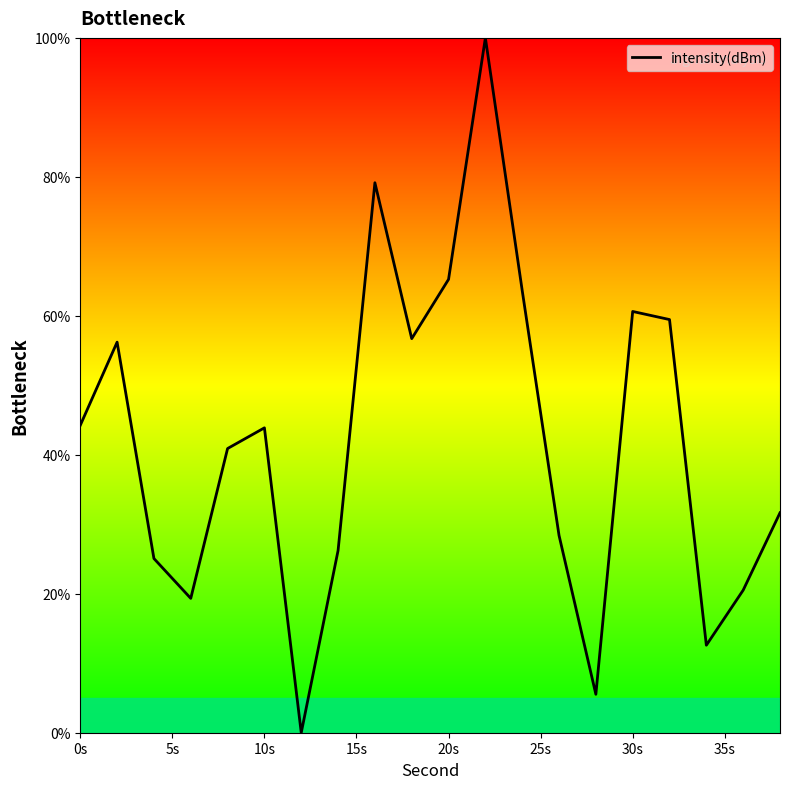

What is the greatest value displayed?

100.0